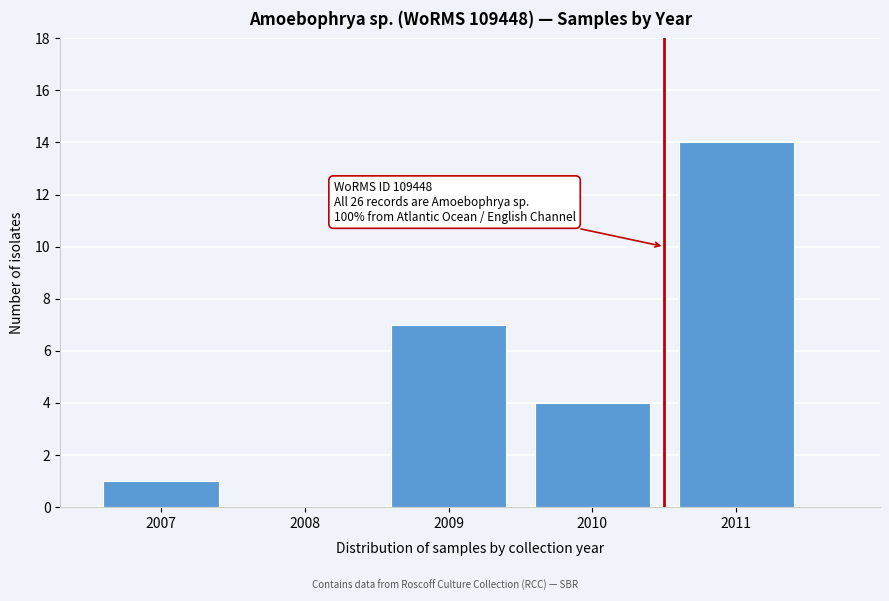

Reading left to right, extract all data points from this chart.

2007=1	2008=0	2009=7	2010=4	2011=14